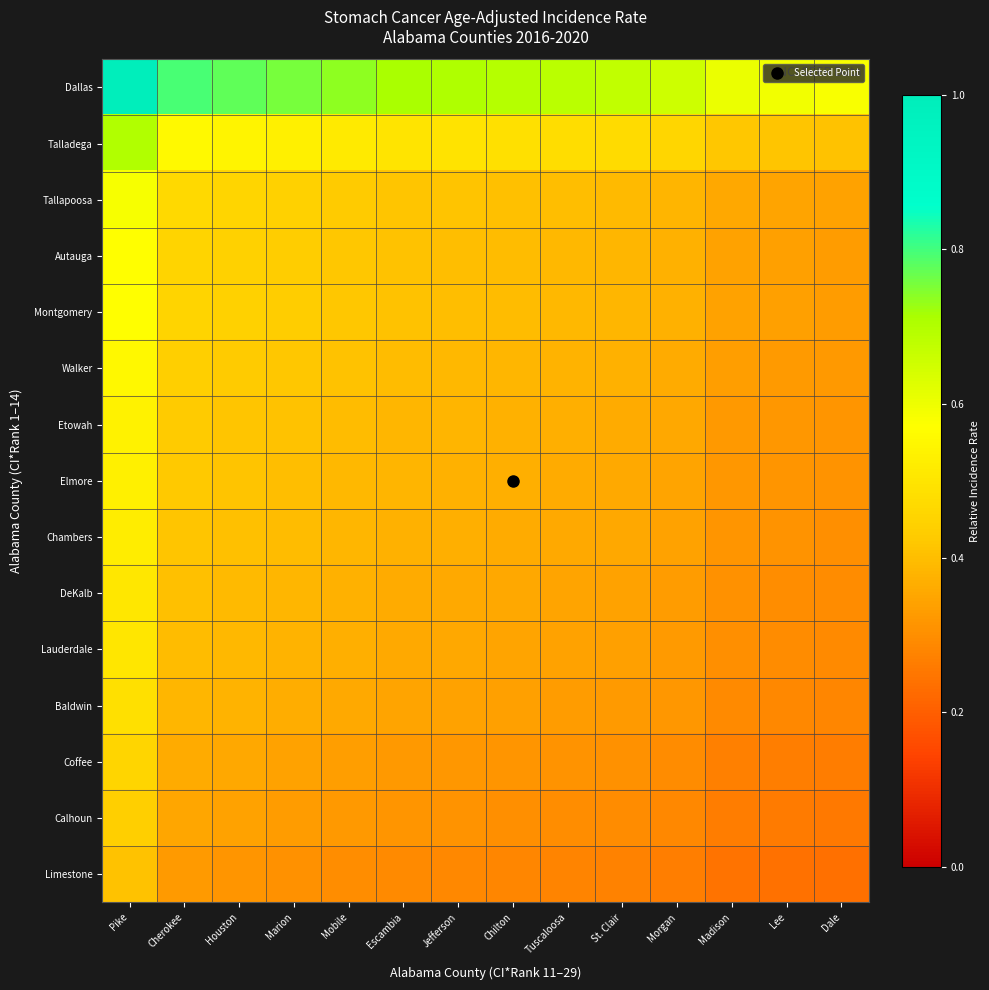

Which has a higher value, Tuscaloosa or Dale?

Tuscaloosa